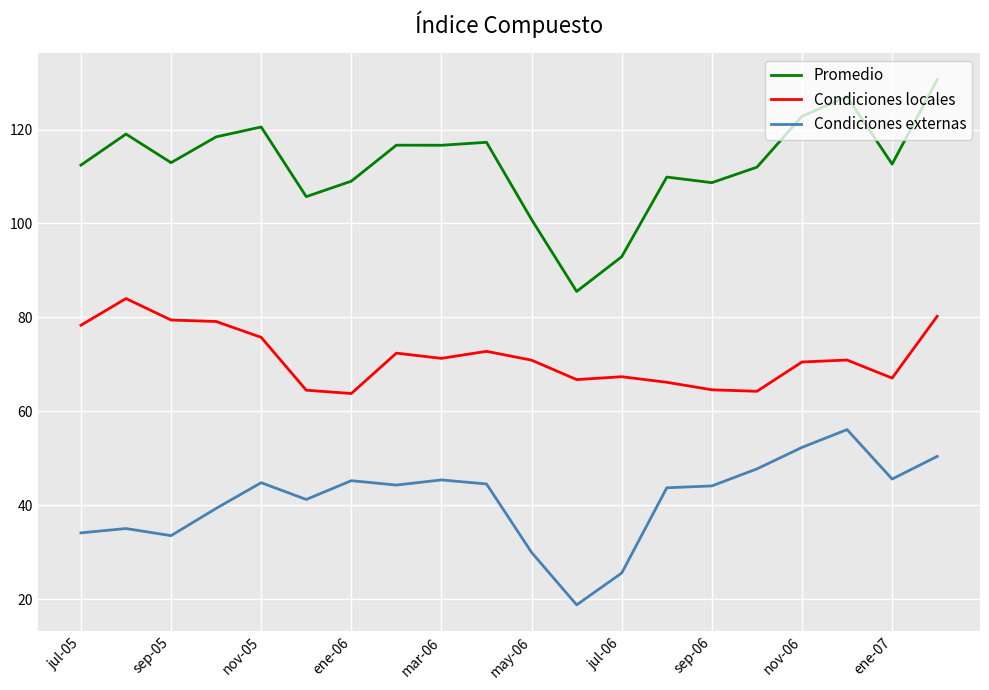

What is the smallest value displayed?

18.8